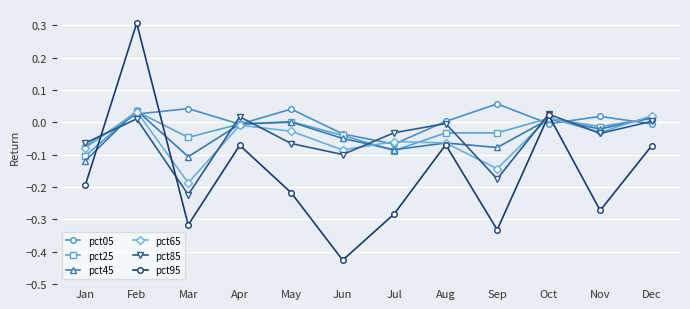

Between which two adjacent categories do pct85 and pct25 first intersect?

Jan and Feb